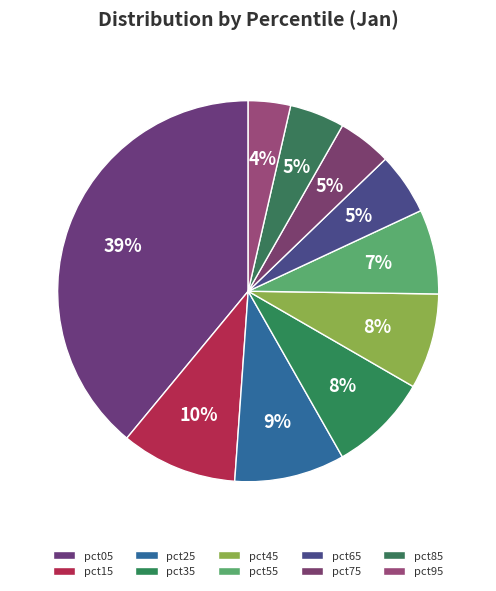

The pct35 slice represents 8% of the pie. True or false?

True